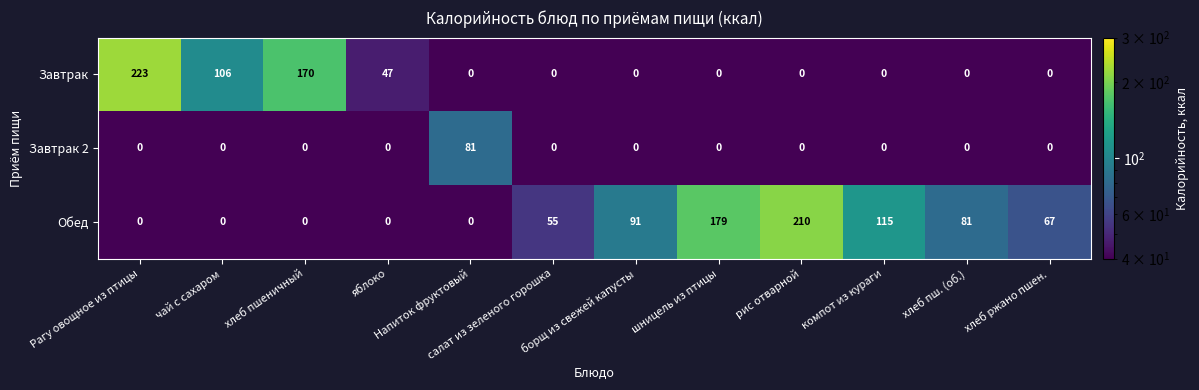

What is the sum of the Завтрак values at хлеб ржано пшен. and Рагу овощное из птицы?

223